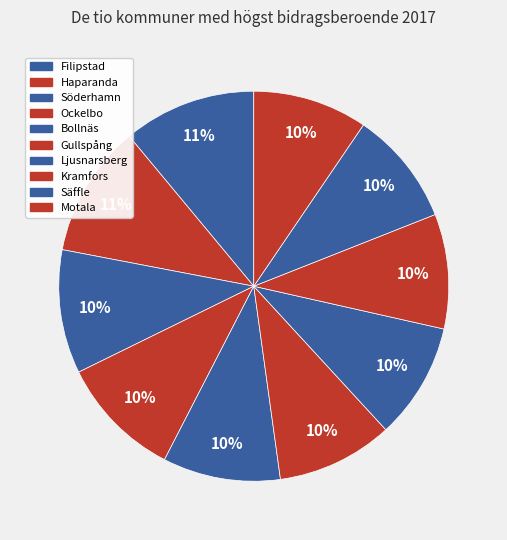

Is there any slice that represents more than half of the pie?

No